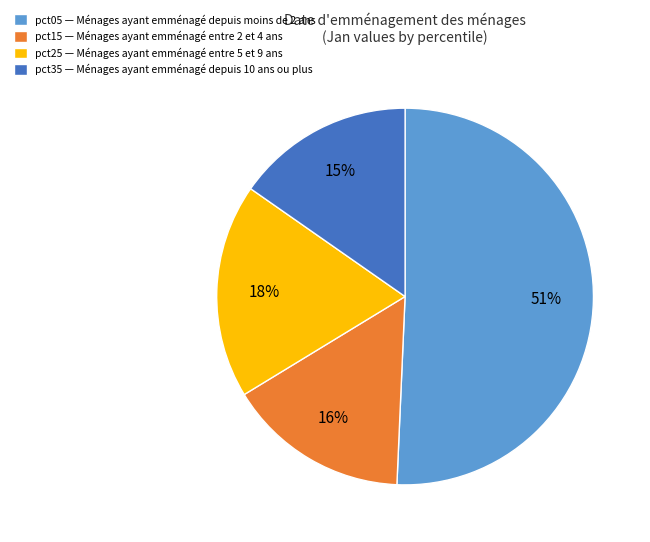

How many segments does this pie chart have?

4